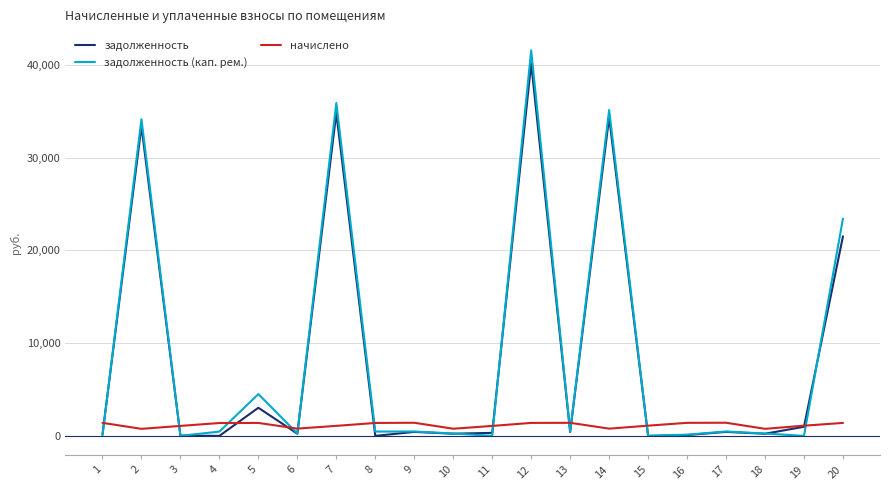

What is the highest value of the начислено series?

1415.9